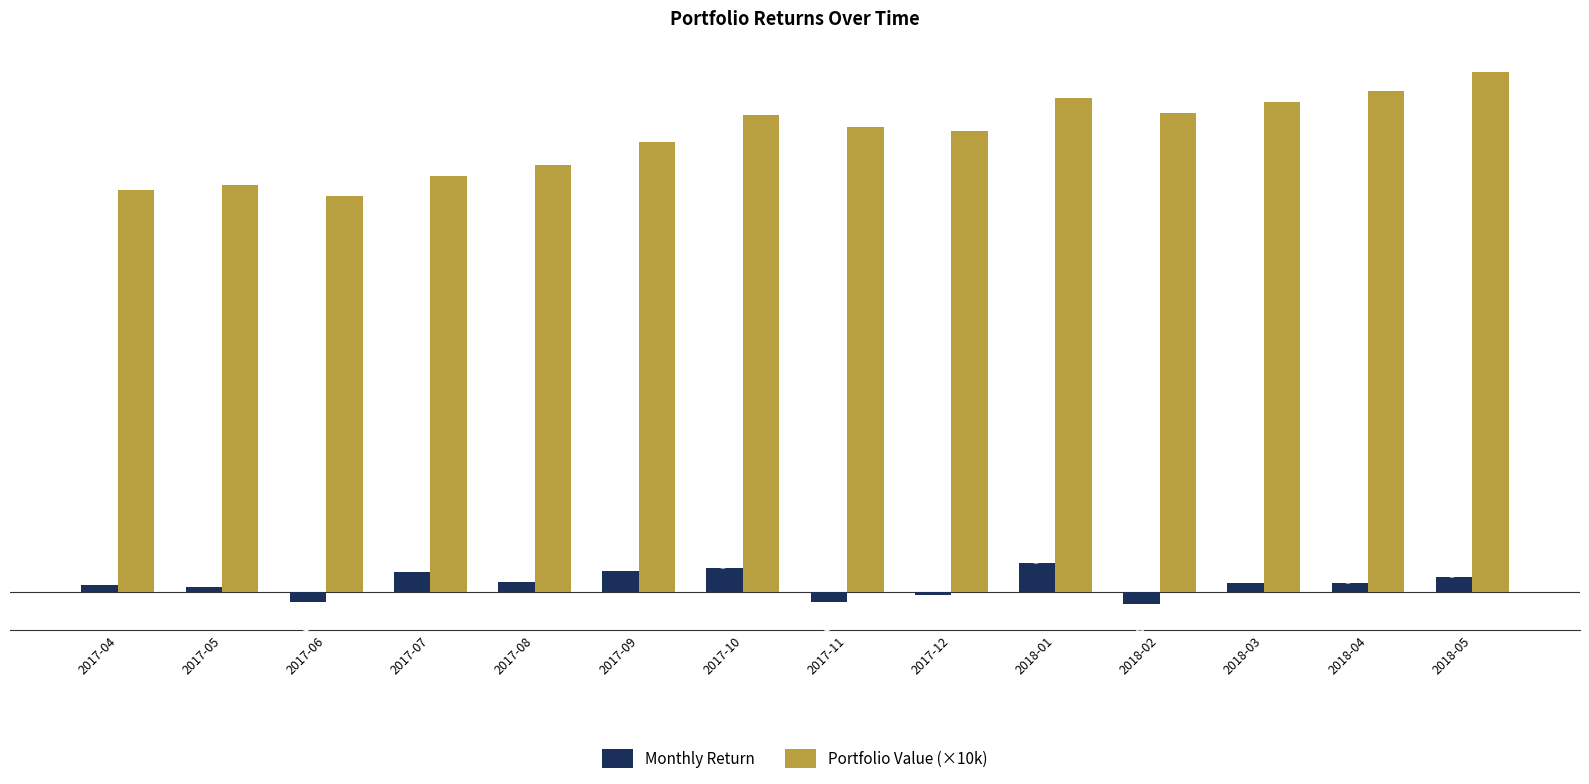

What is the spread (max minus min) of values at 2017-06?

1.0